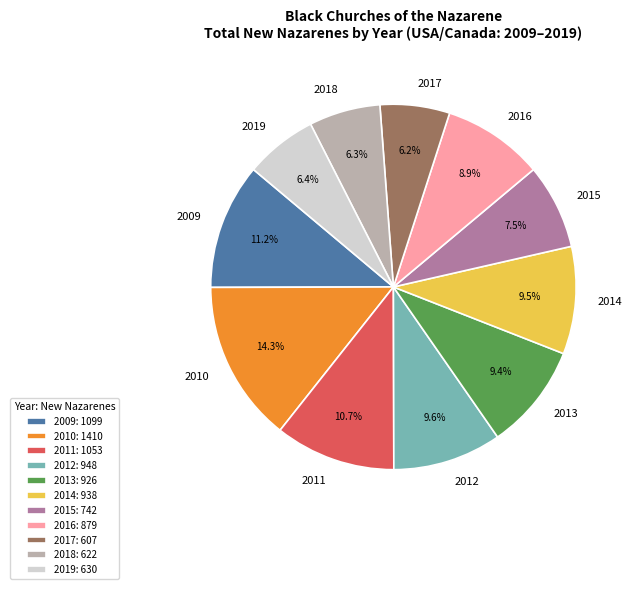

To the nearest percent, what is the average slice percentage?

9%